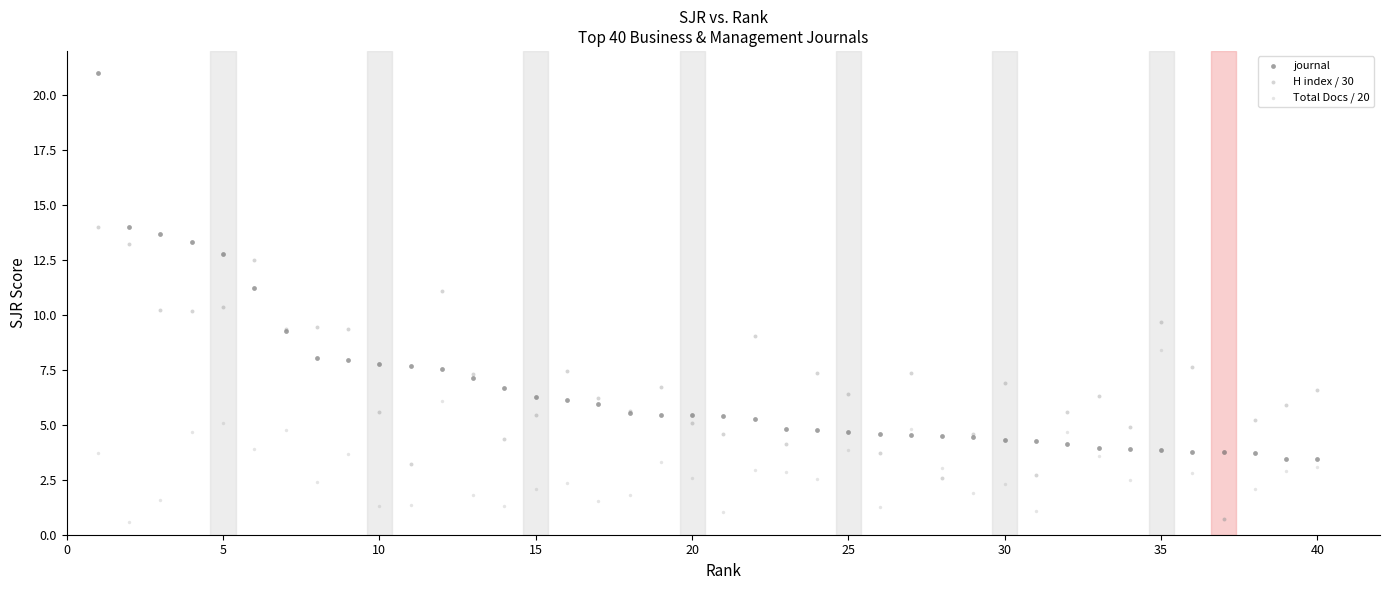

Which series contains the highest Y value?

journal